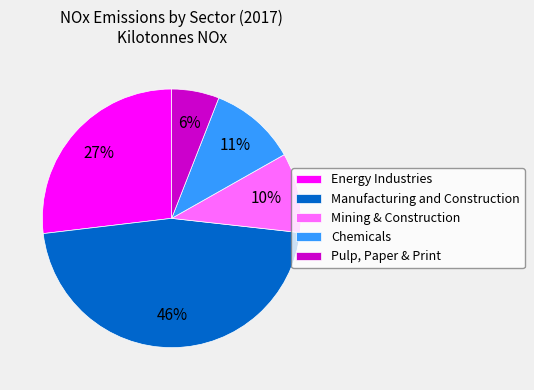

To the nearest percent, what percentage of the pie is Pulp, Paper & Print?

6%